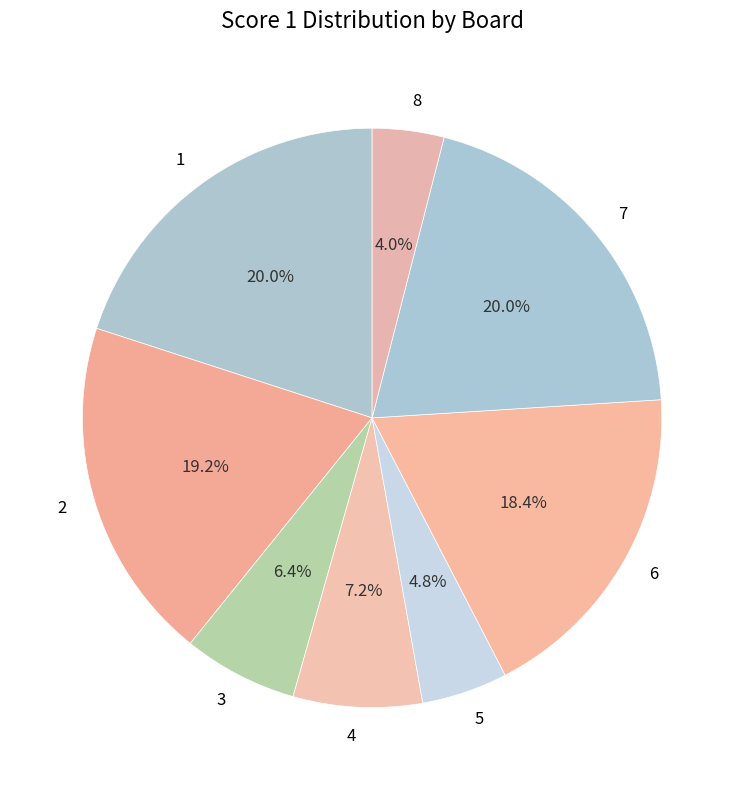

What is the total percentage of 1 and 6?

38.4%